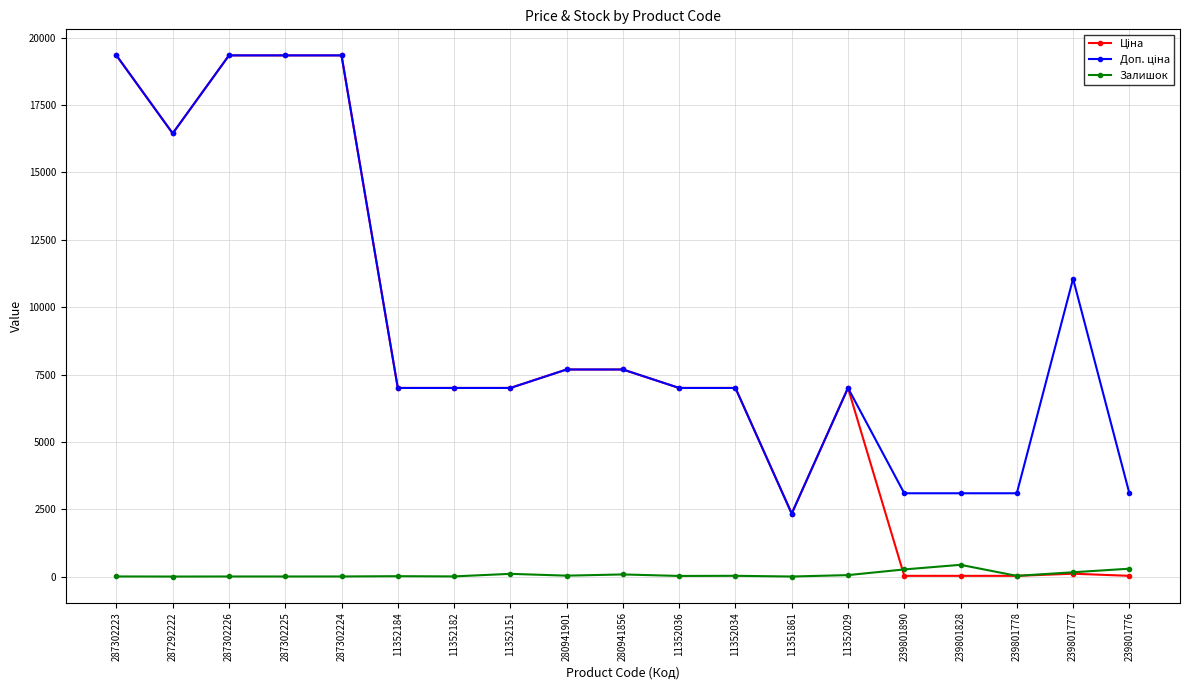

What is the label of the 8th point from the right?

11352034